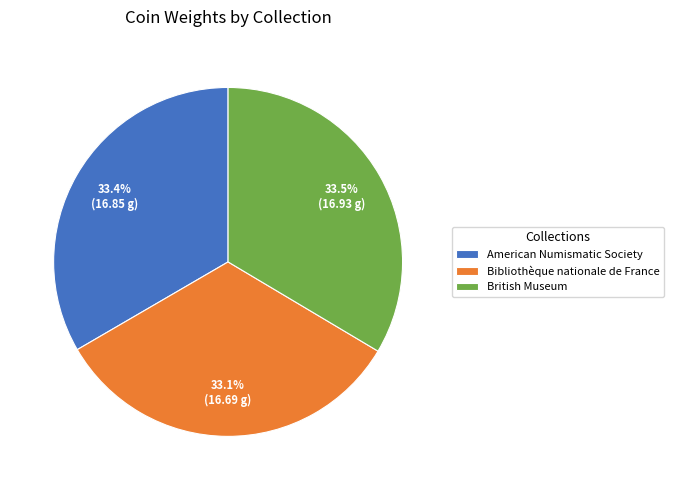

What is the ratio of the value at British Museum to the value at American Numismatic Society?

1.0